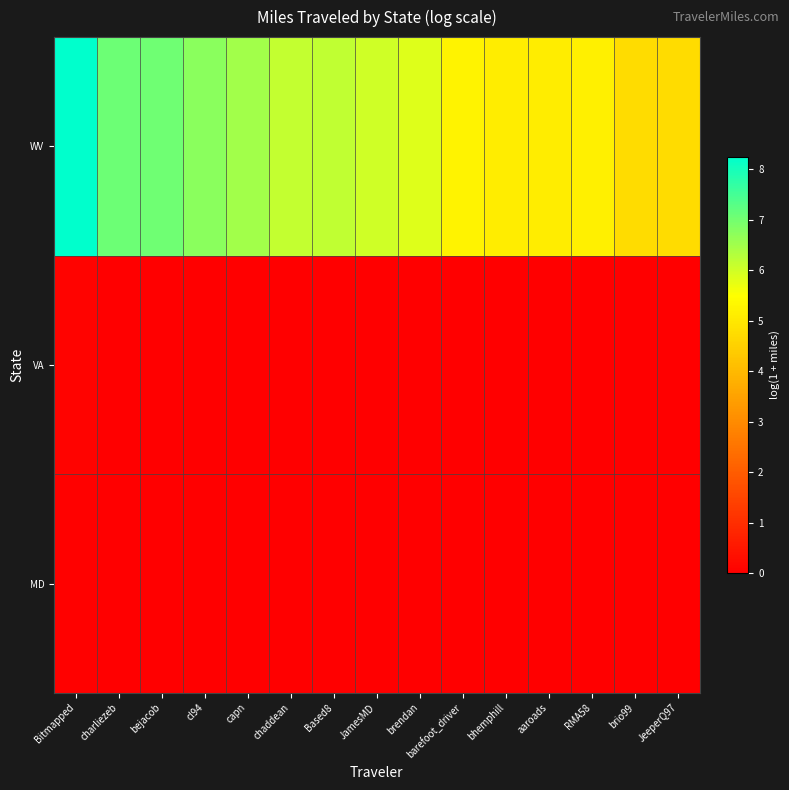

Reading left to right, list all the values displayed in this chart.

MD: Bitmapped=0.0	charliezeb=0.0	bejacob=0.0	cl94=0.0	capn=0.0	chaddean=0.0	Based8=0.0	JamesMD=0.0	brendan=0.0	barefoot_driver=0.0	bhemphill=0.0	aaroads=0.0	RMA58=0.0	brio99=0.0	JeeperQ97=0.0
VA: Bitmapped=0.1	charliezeb=0.0	bejacob=0.0	cl94=0.0	capn=0.0	chaddean=0.0	Based8=0.0	JamesMD=0.0	brendan=0.0	barefoot_driver=0.0	bhemphill=0.0	aaroads=0.0	RMA58=0.0	brio99=0.0	JeeperQ97=0.0
WV: Bitmapped=8.2	charliezeb=7.1	bejacob=7.0	cl94=6.8	capn=6.5	chaddean=6.1	Based8=6.2	JamesMD=6.0	brendan=5.9	barefoot_driver=5.2	bhemphill=5.1	aaroads=5.1	RMA58=5.2	brio99=4.8	JeeperQ97=4.8